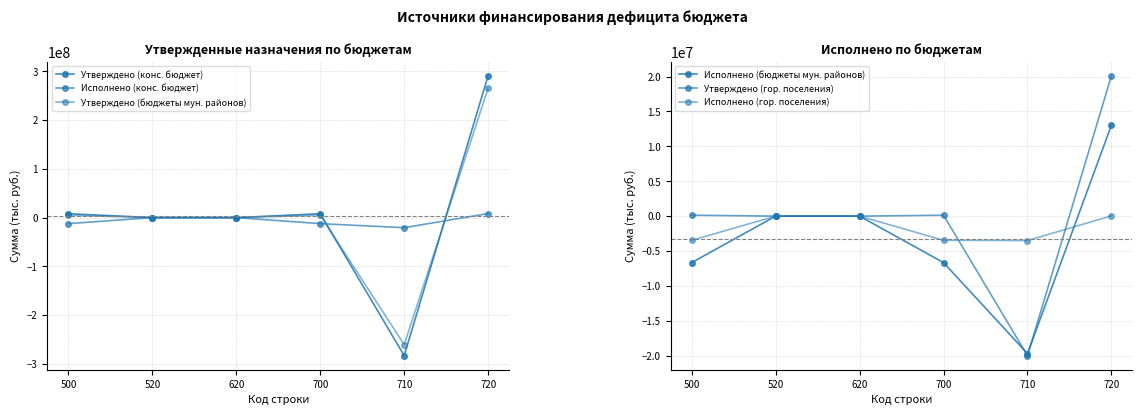

List the series in order of their peak value, highest first.

Утверждено (конс. бюджет), Утверждено (бюджеты мун. районов), Утверждено (гор. поселения), Исполнено (бюджеты мун. районов), Исполнено (конс. бюджет), Исполнено (гор. поселения)